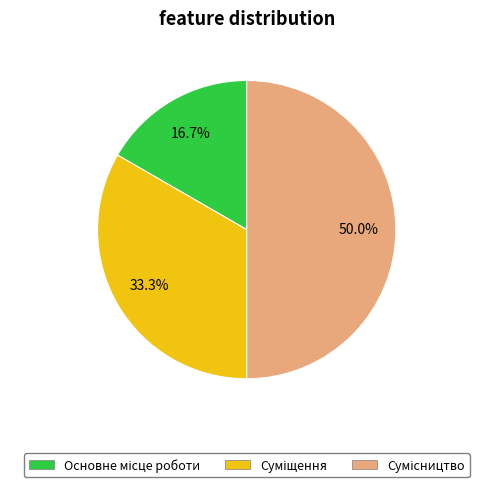

To the nearest percent, what is the combined percentage of Суміщення and Сумісництво?

83%